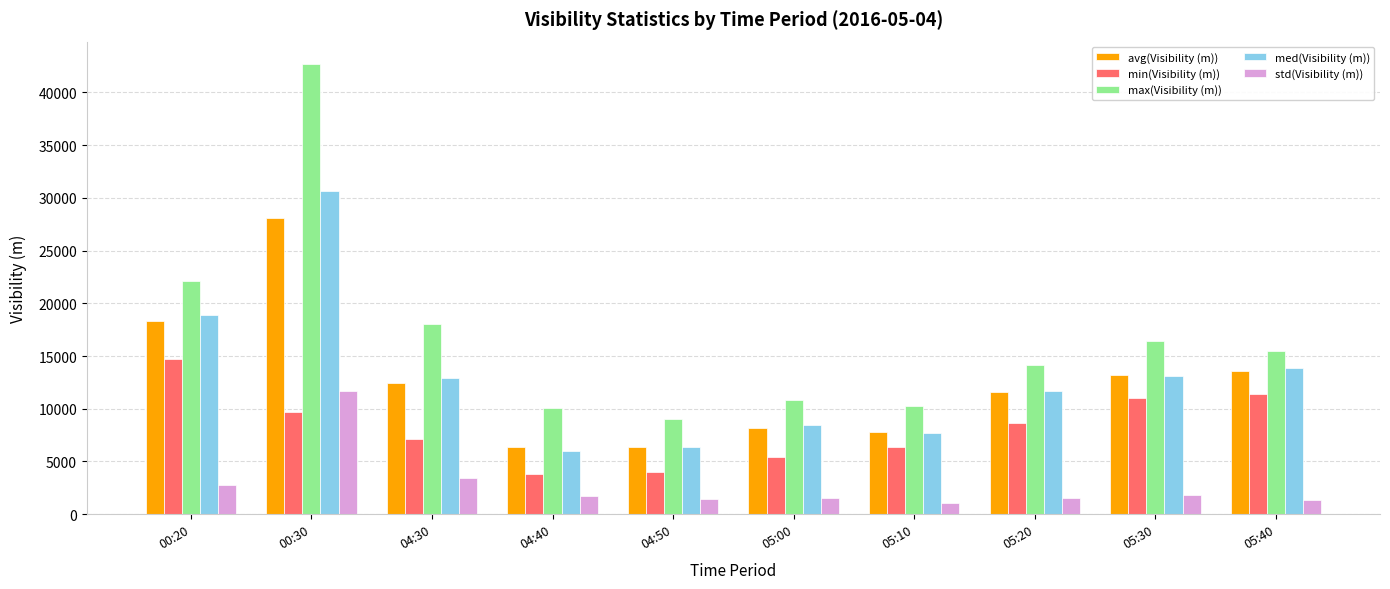

The value of min(Visibility (m)) at 05:40 is 17733. True or false?

False